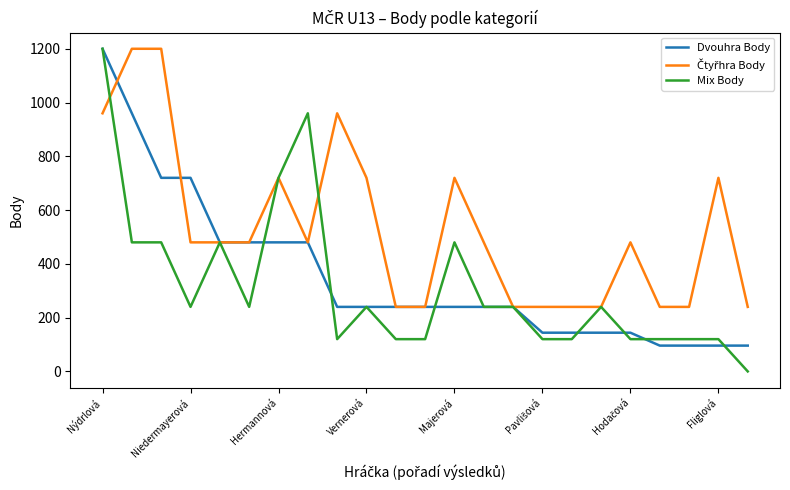

Is this an area chart (filled region under the line)?

No